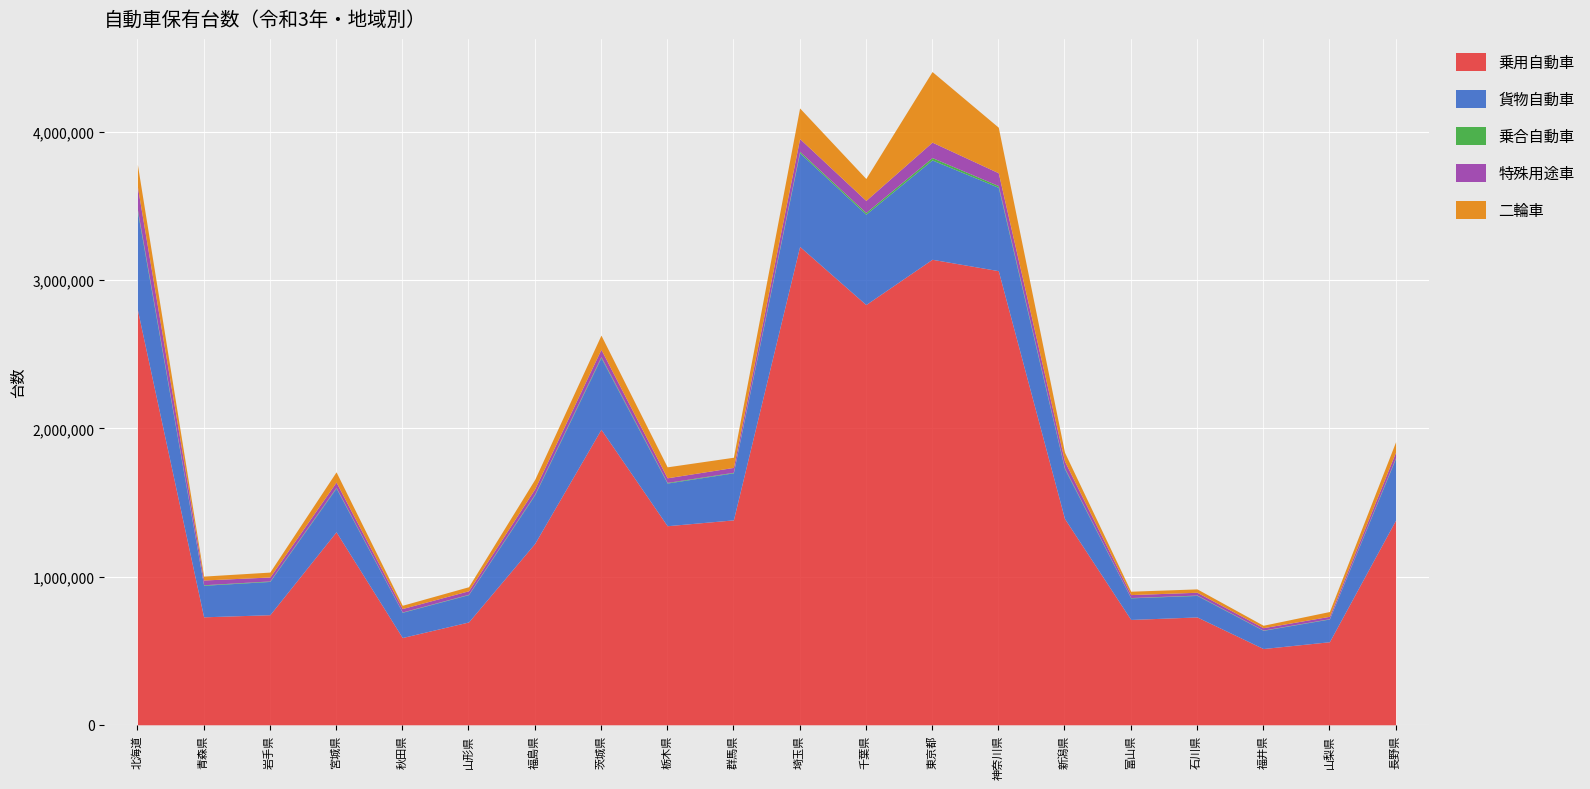

The 二輪車 series shows 26347 at 青森県. True or false?

True